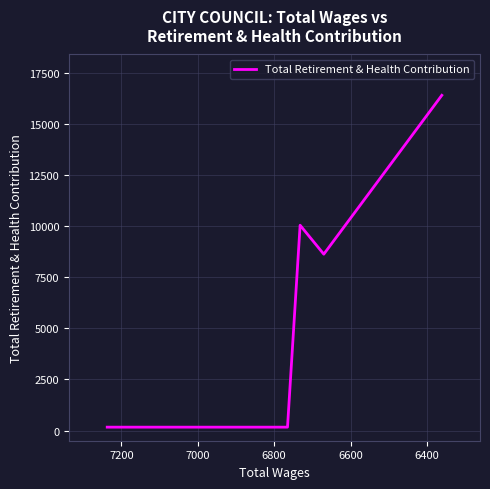

How many interior local valleys (lower than both neighbors) does the data have?

1